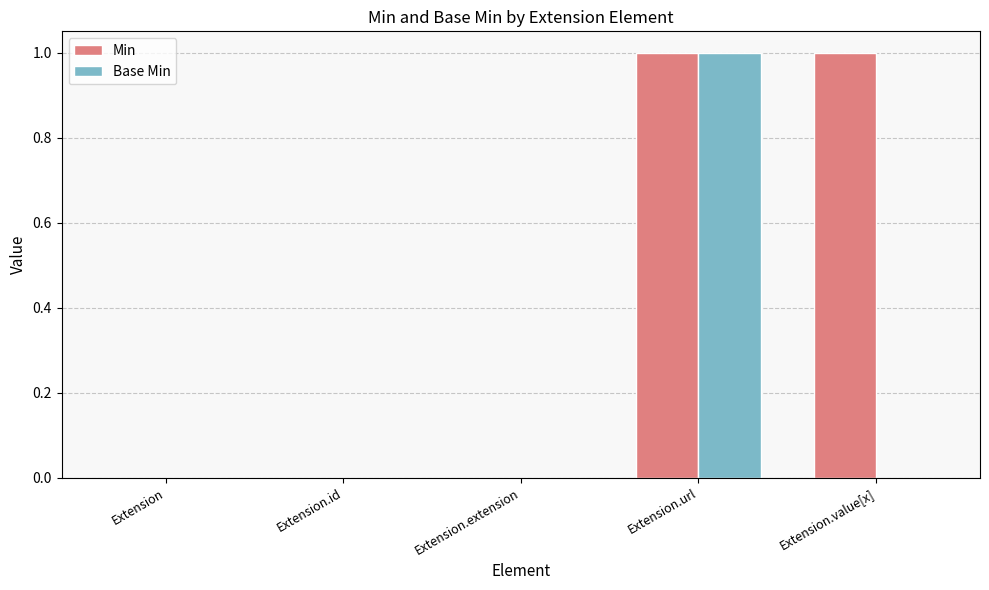

Which category has the highest value in the Base Min series?

Extension.url